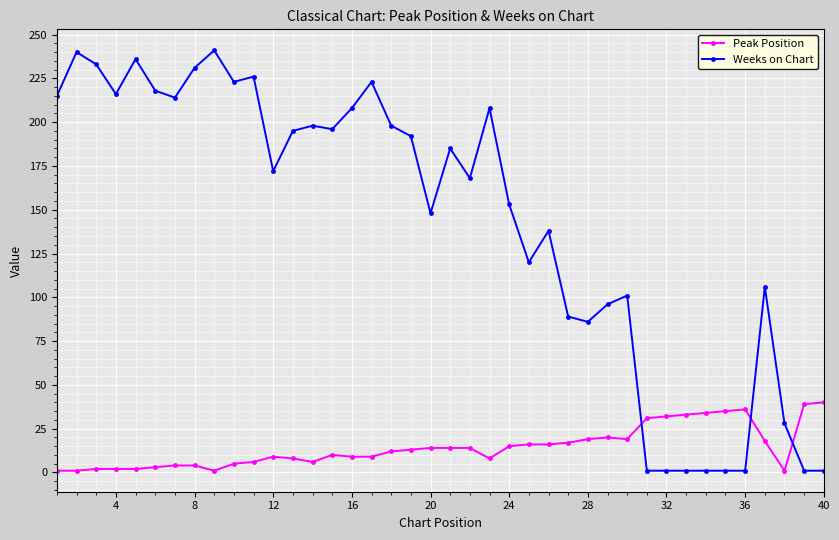

What is the difference between the second highest and minimum values in the Weeks on Chart series?

239